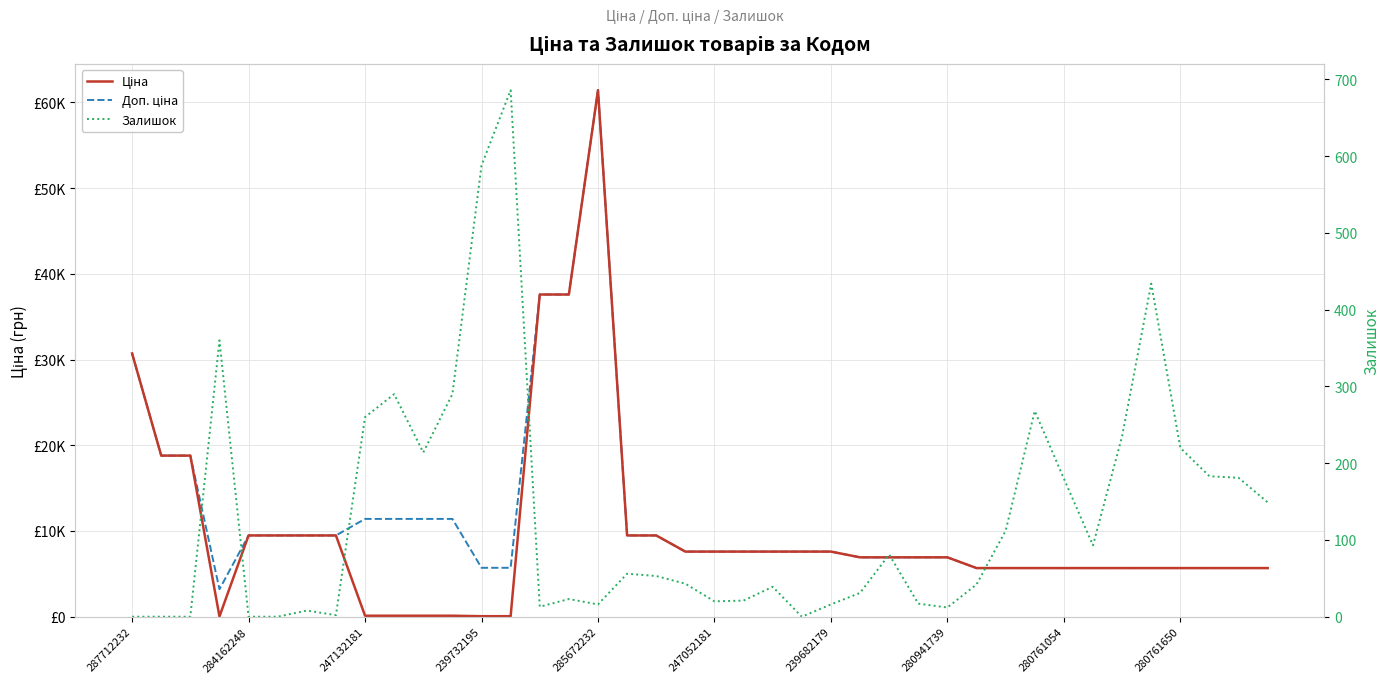

List the labels in order of Доп. ціна value, smallest first.

239732195, 29, 30, 31, 32, 33, 34, 35, 36, 37, 38, 39, 12, 13, 25, 26, 27, 28, 19, 20, 21, 22, 23, 24, 285672232, 247052181, 239682179, 280941739, 17, 18, 280761054, 280761650, 10, 11, 284162248, 247132181, 287712232, 14, 15, 16